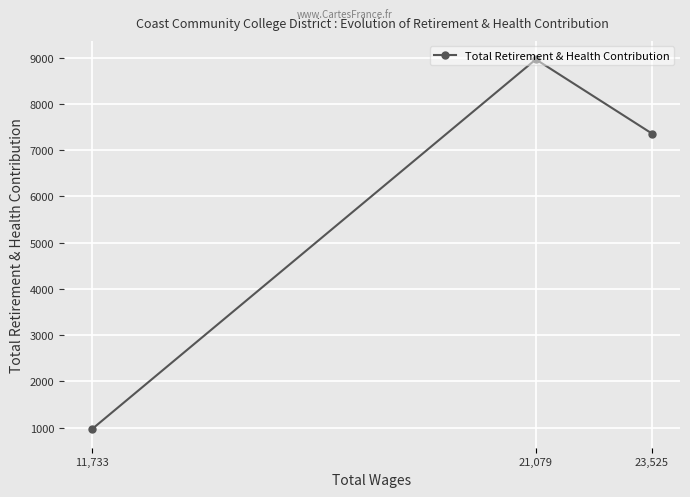

Which has a higher value, 23,525 or 11,733?

23,525